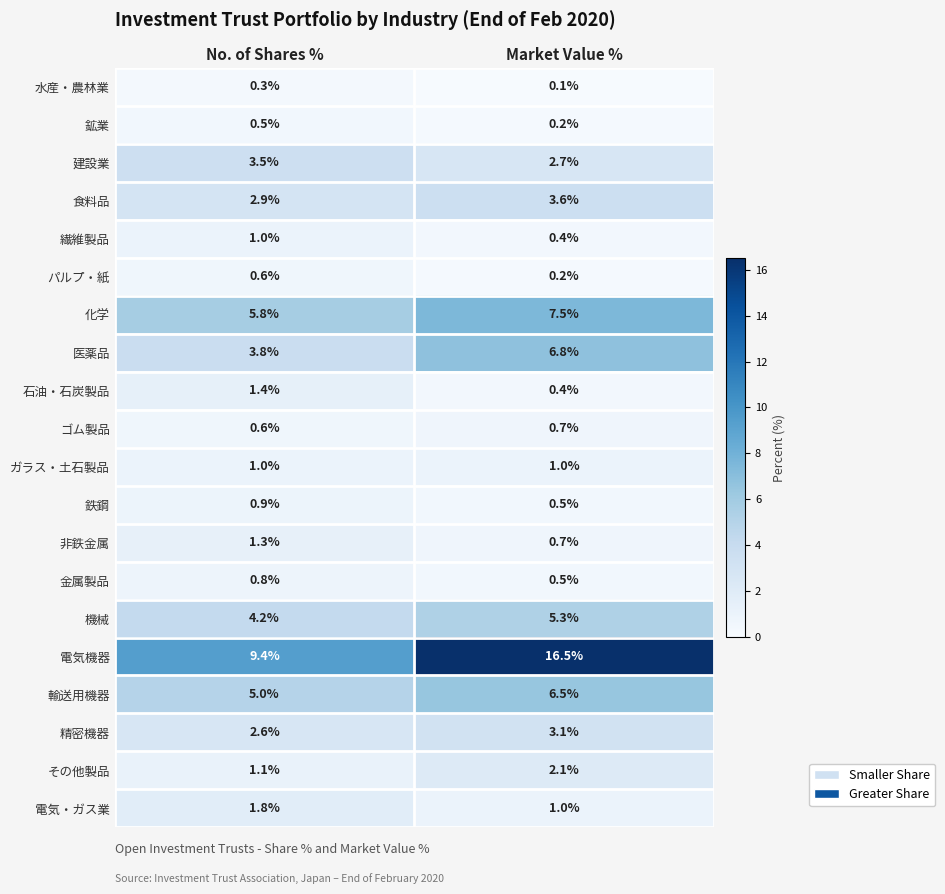

What is the difference between the highest and lowest values at Market Value %?

16.4